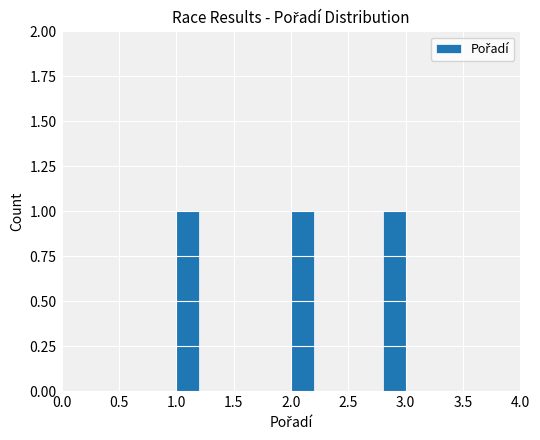

Reading left to right, transcribe this chart: for each bar, give the range it covers on the x-axis and its height. The values are not printed on the chart, so give them approximately, as read against the axis.

1.0 to 1.2: 1
1.2 to 1.4: 0
1.4 to 1.6: 0
1.6 to 1.8: 0
1.8 to 2.0: 0
2.0 to 2.2: 1
2.2 to 2.4: 0
2.4 to 2.6: 0
2.6 to 2.8: 0
2.8 to 3.0: 1